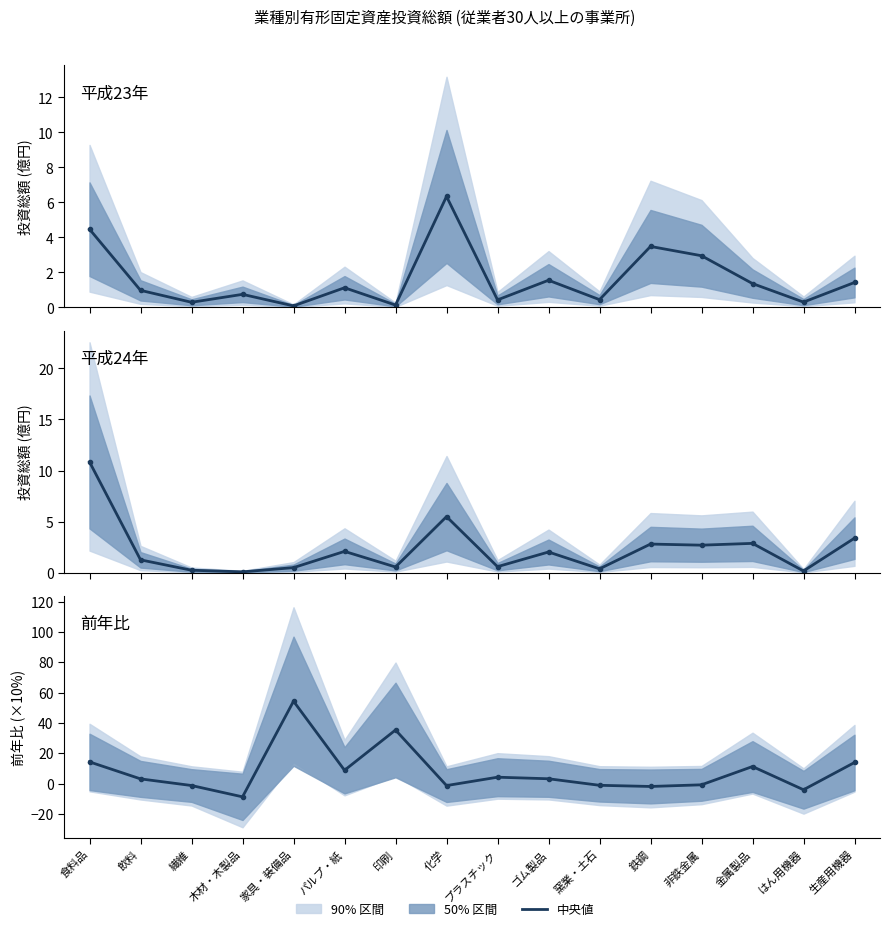

List the series in order of their peak value, highest first.

前年比 (×10%), 平成24年 有形固定資産投資総額, 平成23年 有形固定資産投資総額